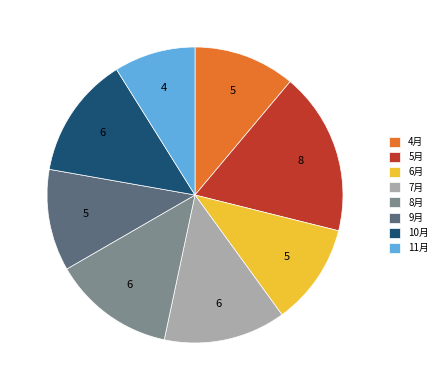

Is the sum of 11月 and 7月 greater than half?

No